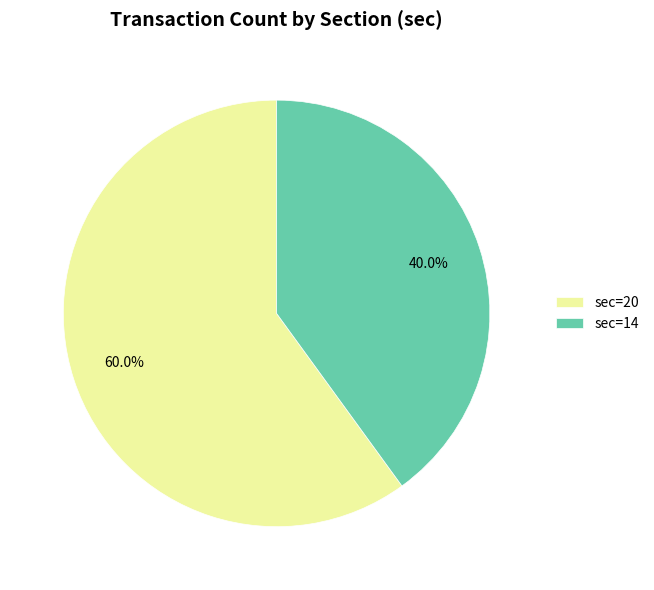

Is there any slice that represents more than half of the pie?

Yes